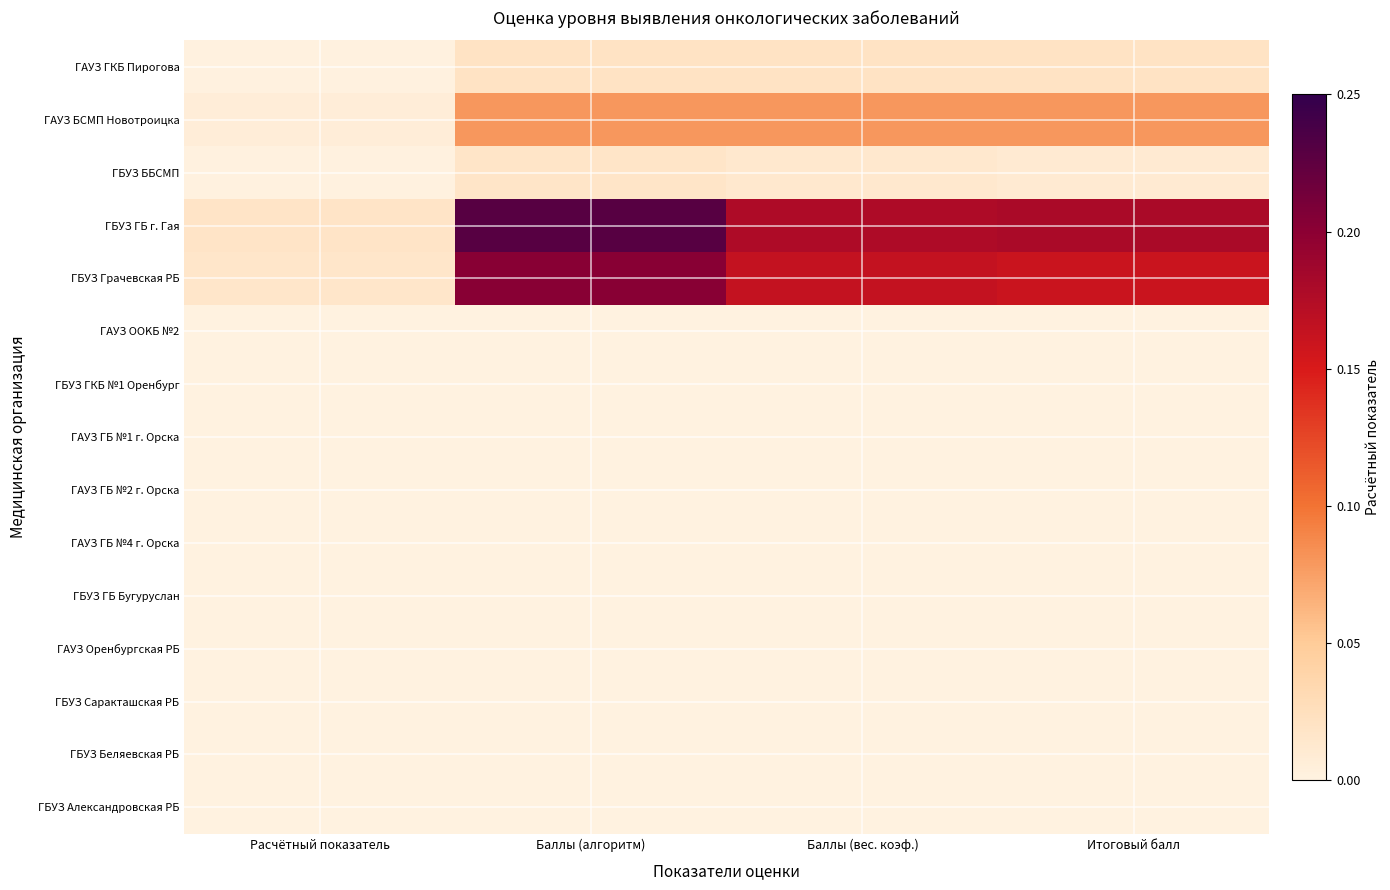

What is the total value across all series at Итоговый балл?

0.5